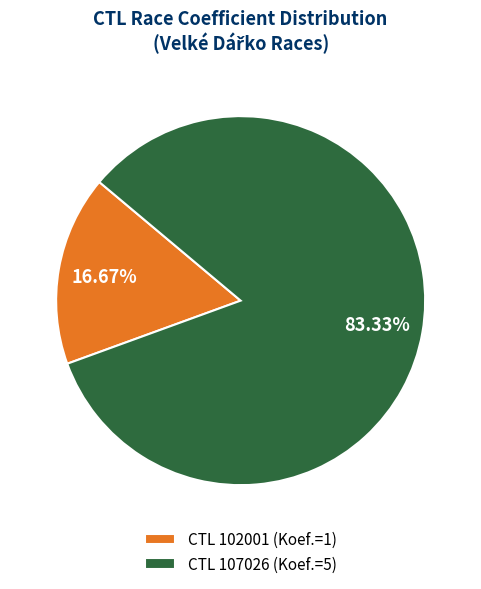

Approximately how many times larger is the value at CTL 107026 (Koef.=5) compared to CTL 102001 (Koef.=1)?

5.0